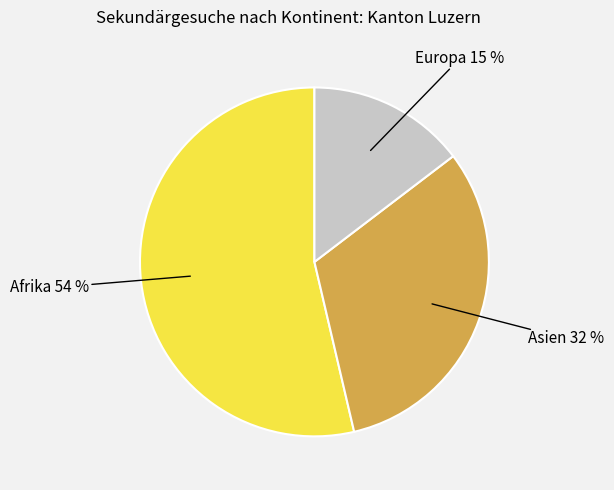

Is there any slice that represents more than half of the pie?

Yes